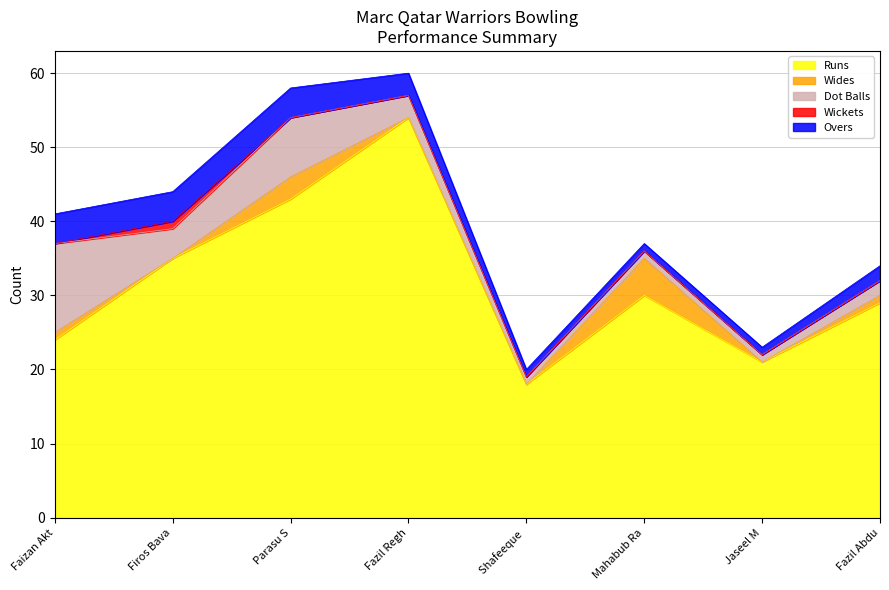

True or false: Runs and Overs intersect in this chart.

False